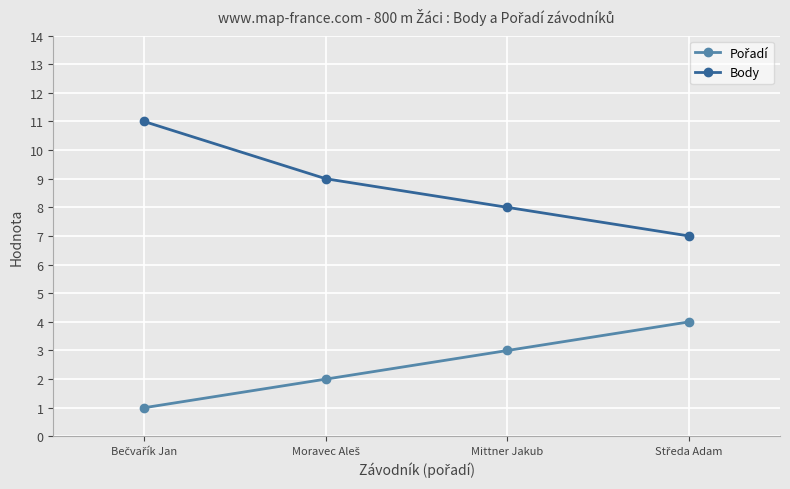

Which series has the largest total across all categories?

Body